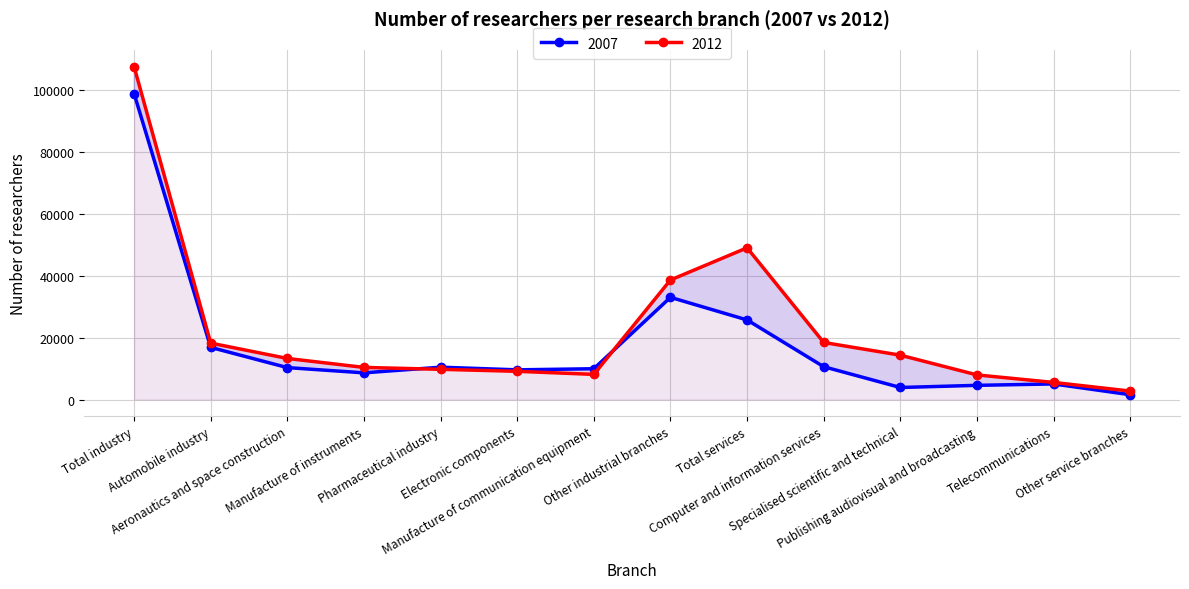

How many data points in 2012 are less than 13282?

7